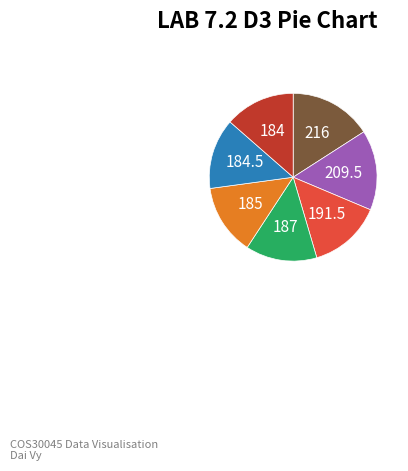

Is there a majority slice in this chart?

No